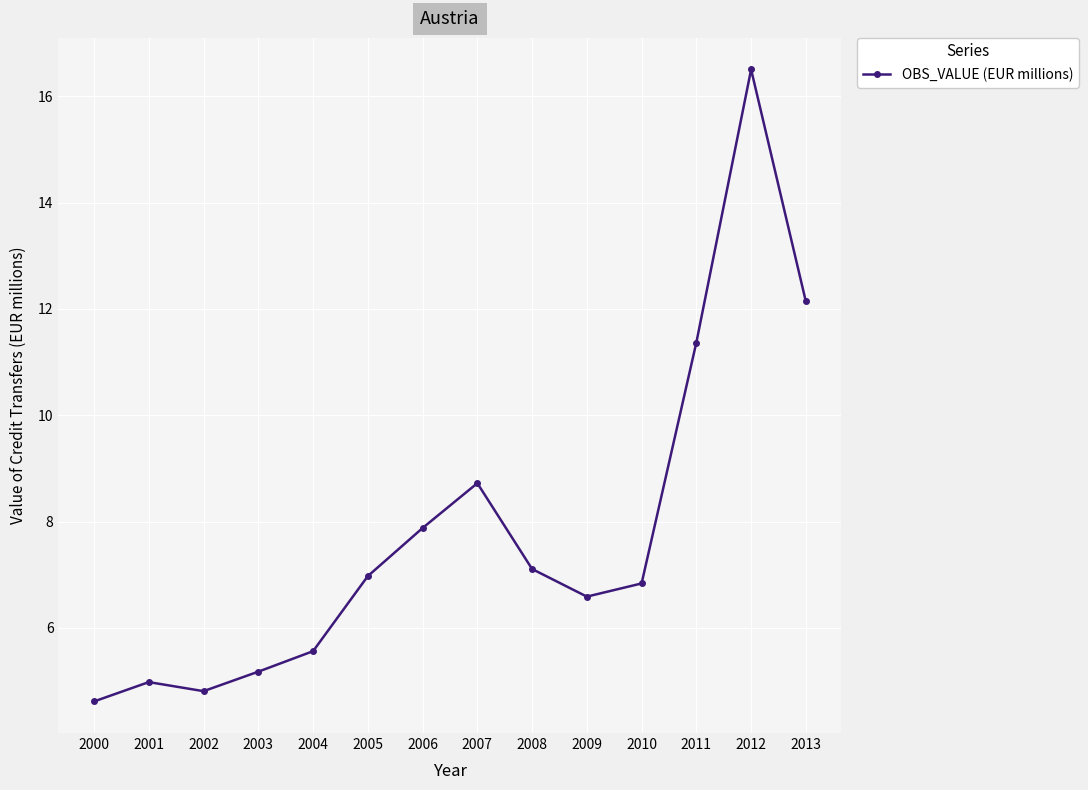

The chart shows a value of 2.0 at 2002. True or false?

False